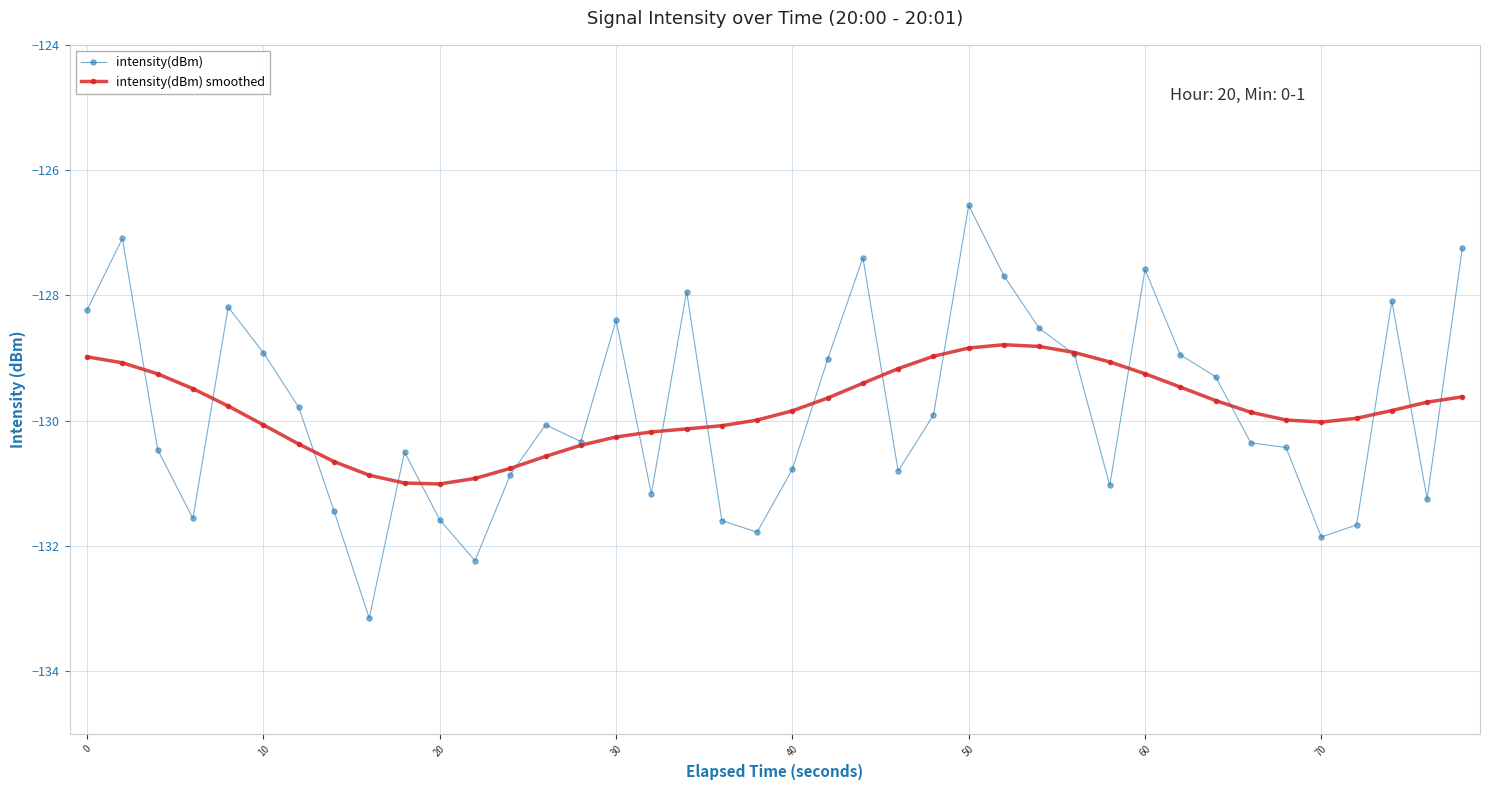

List the series in order of their peak value, highest first.

intensity(dBm), intensity(dBm) smoothed